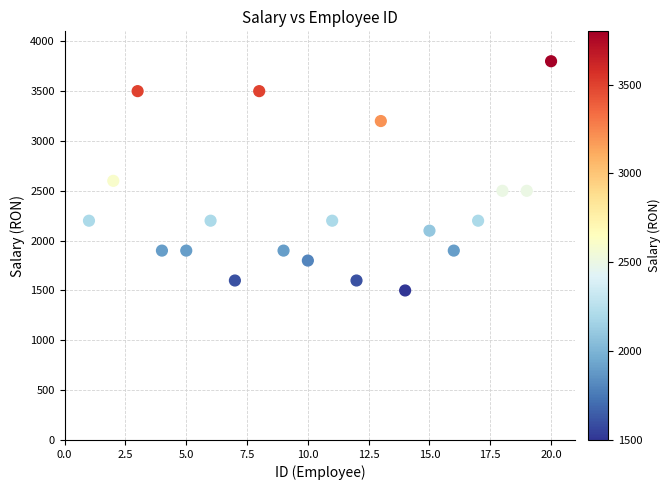

What Y value in the scatter plot is closest to 2650?

2600